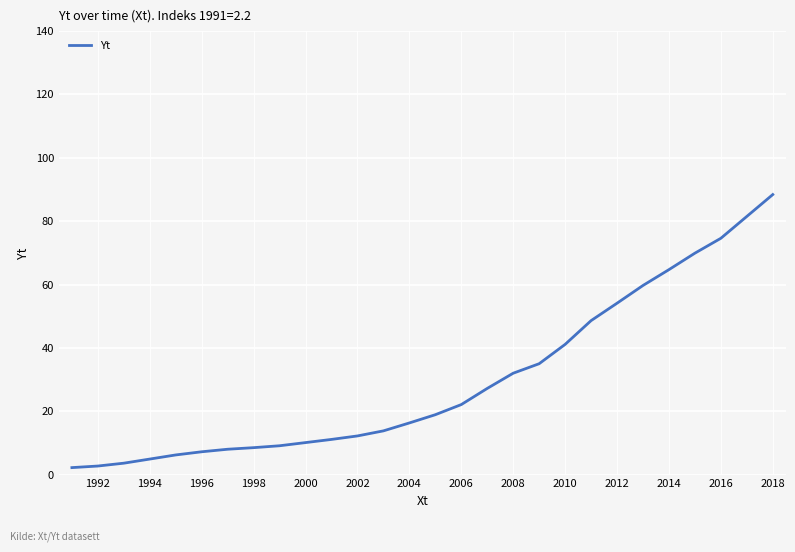

What is the difference between the maximum and minimum values?

86.2